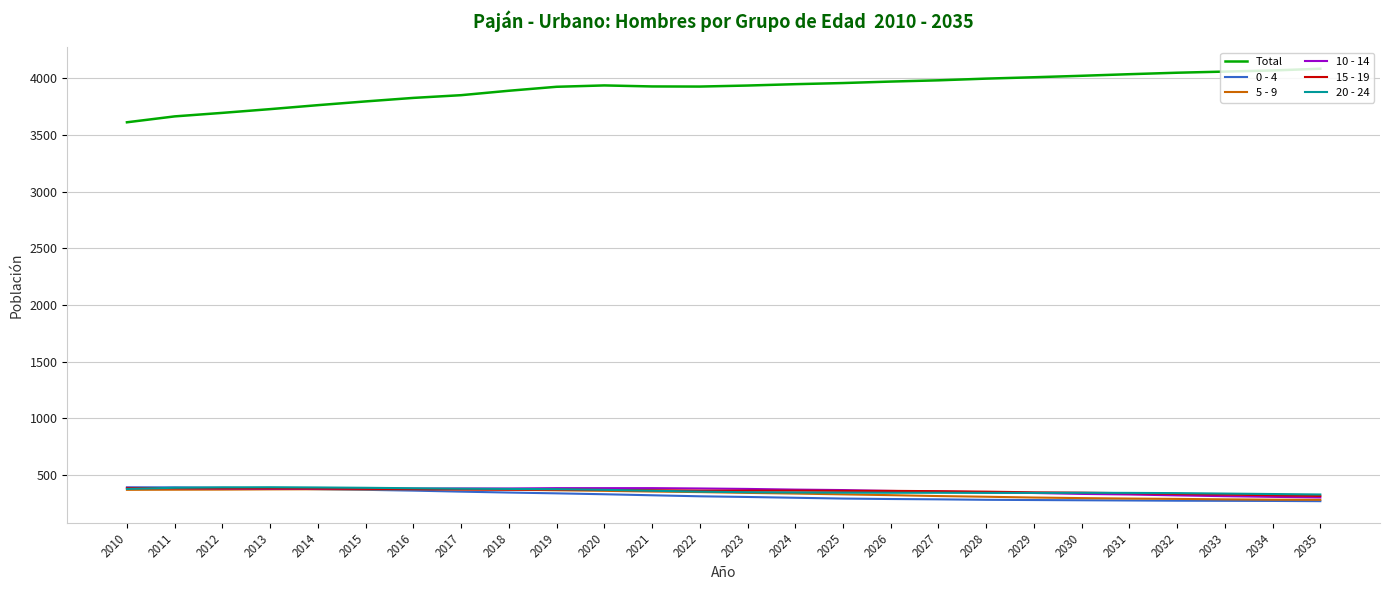

Which series has the largest total across all categories?

Total